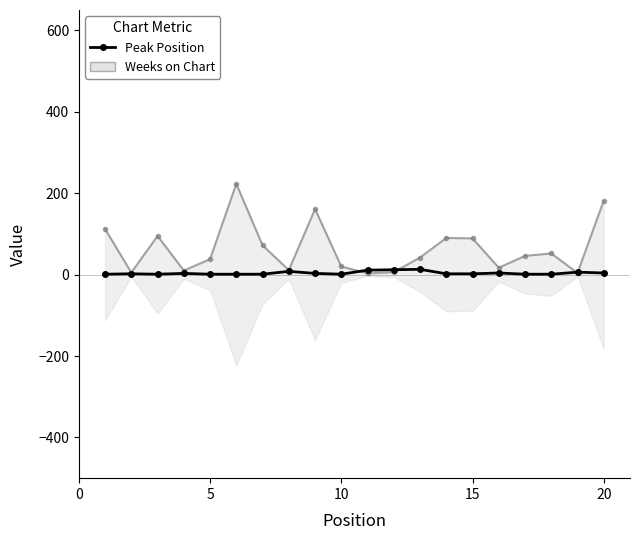

What is the sum of all values?

78